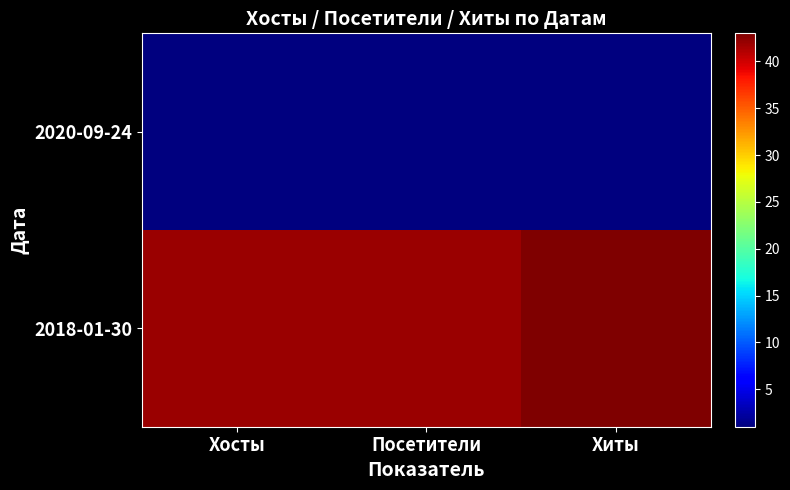

At how many categories does at least one series exceed 22?

3